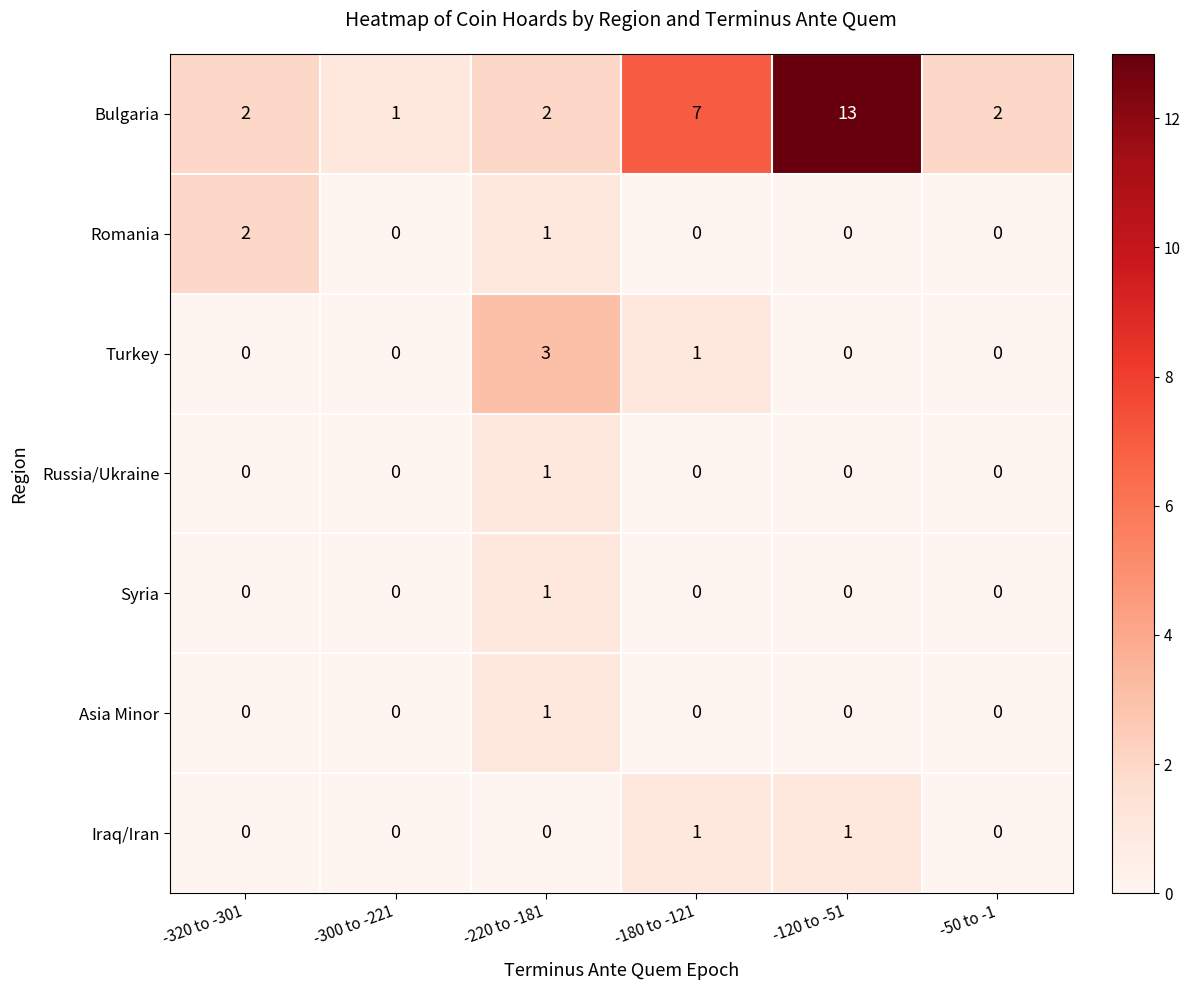

True or false: Romania has a value of 0 at -220 to -181.

False